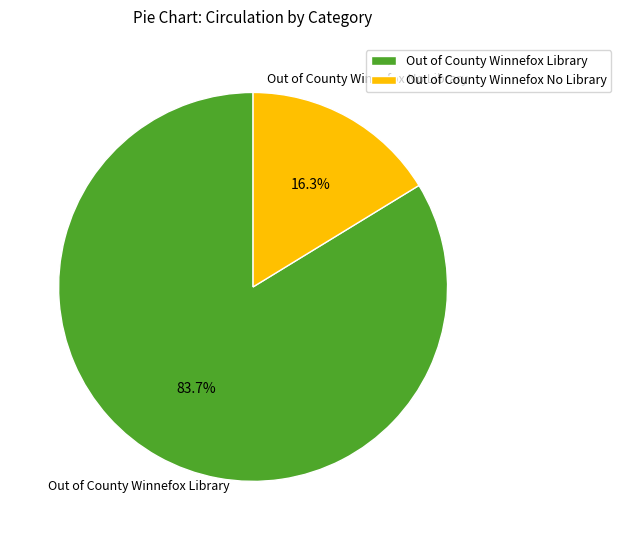

Does Out of County Winnefox No Library represent more than half of the total?

No